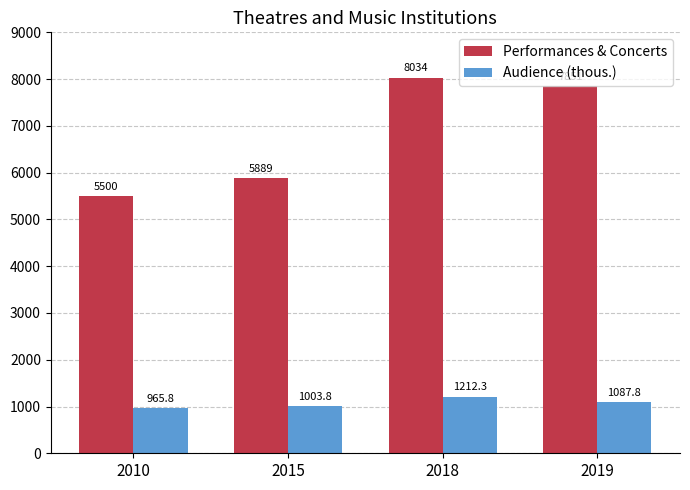

How many bars are there in each group?

2